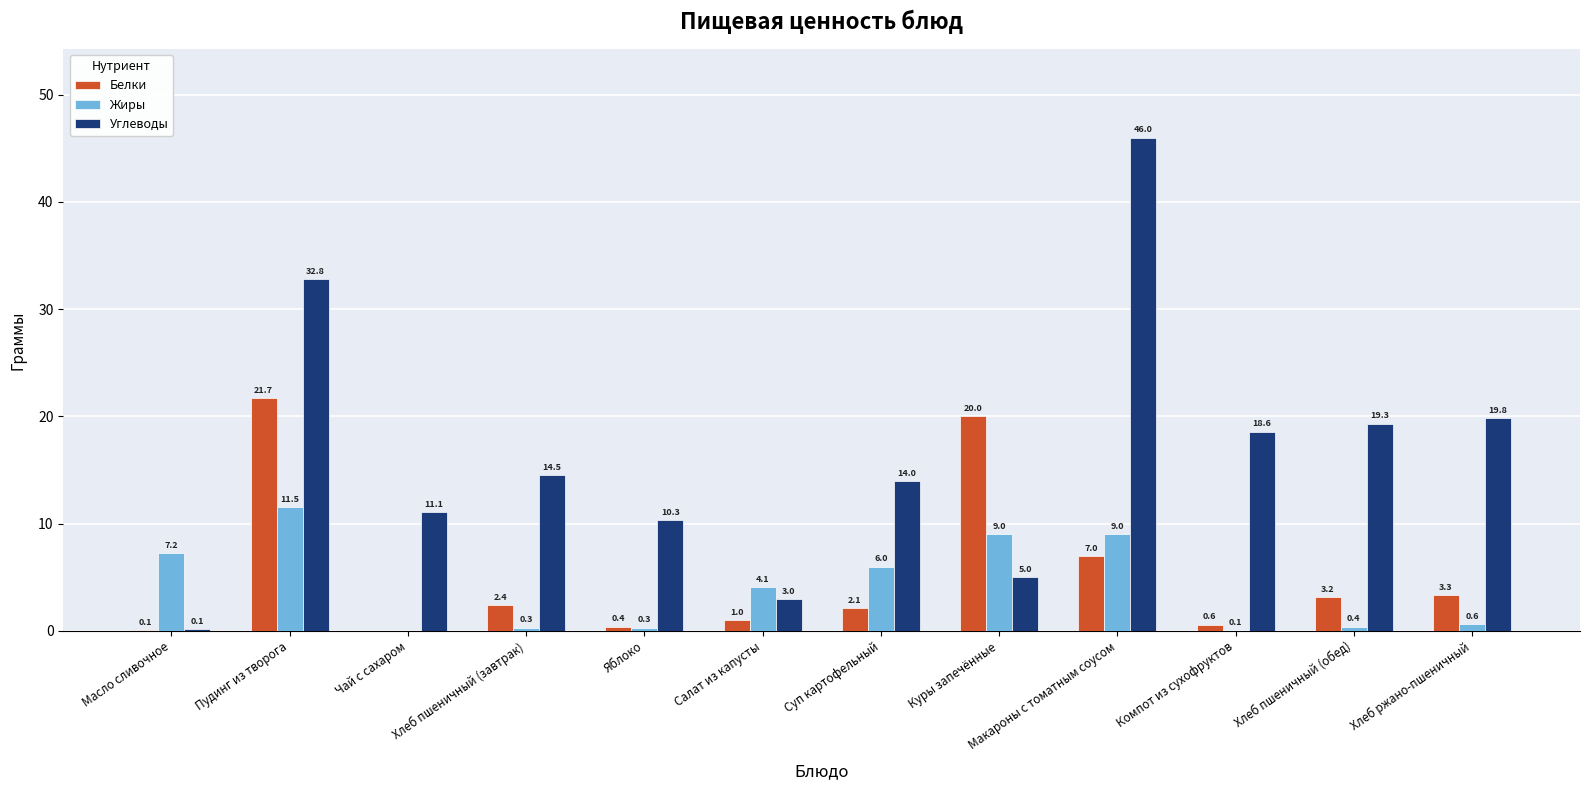

What is the total value across all series at Яблоко?

11.0